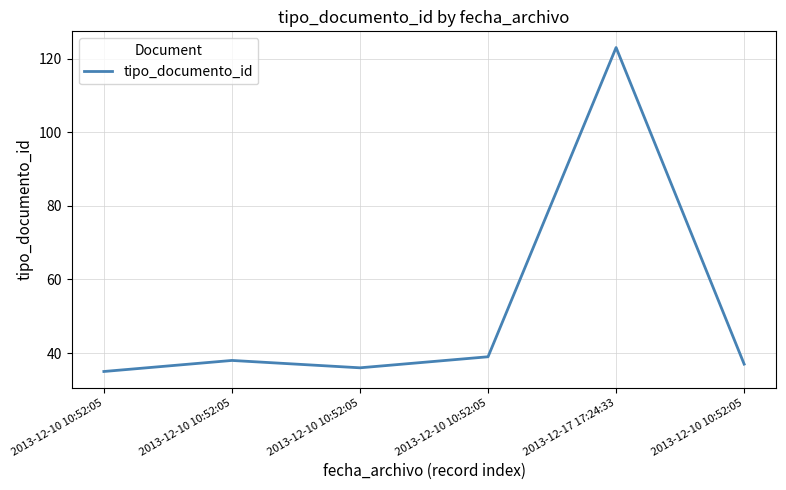

Does the chart have visible grid lines?

Yes